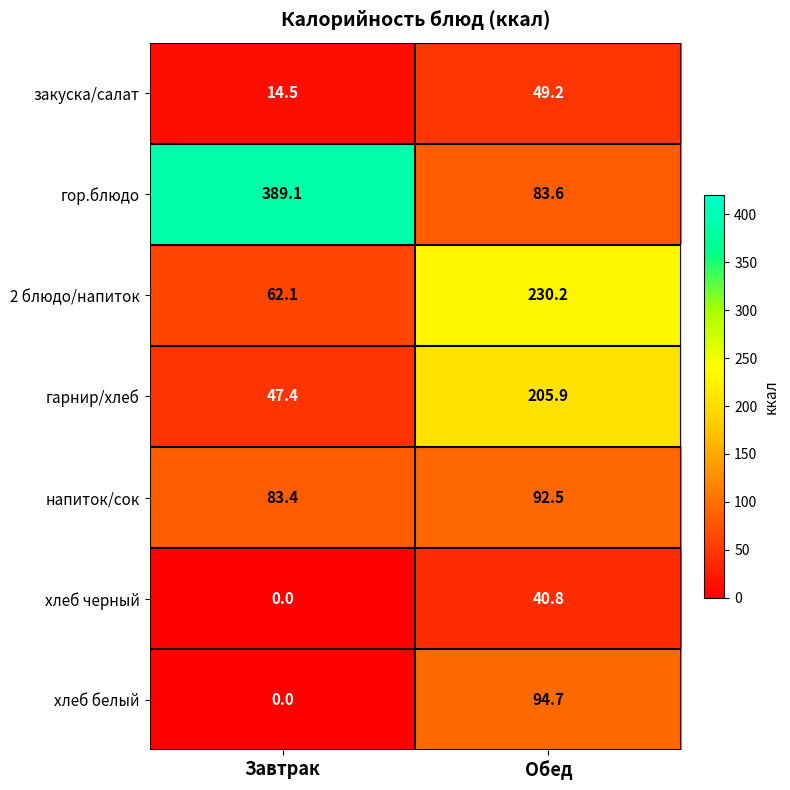

At which category is the sum across all series the highest?

Обед